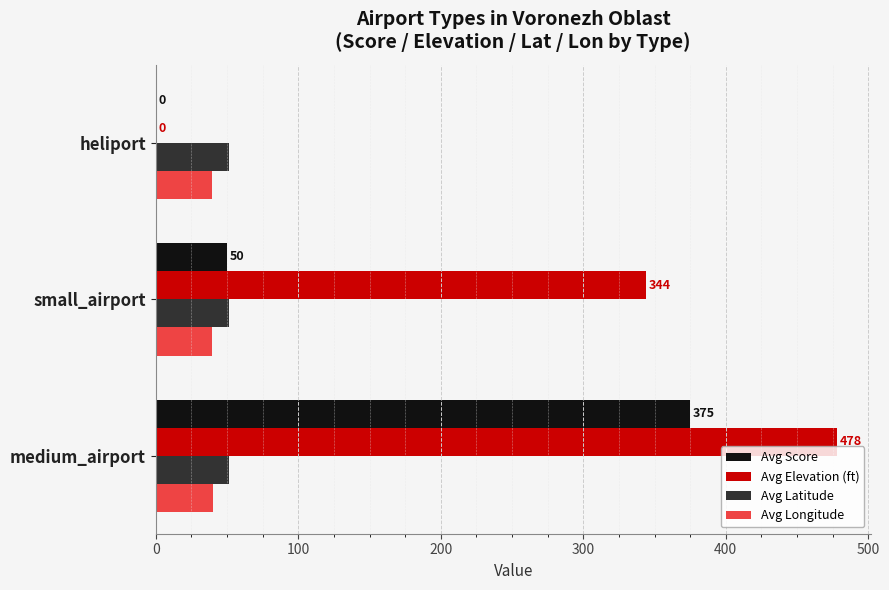

How many data points does each series have?

3